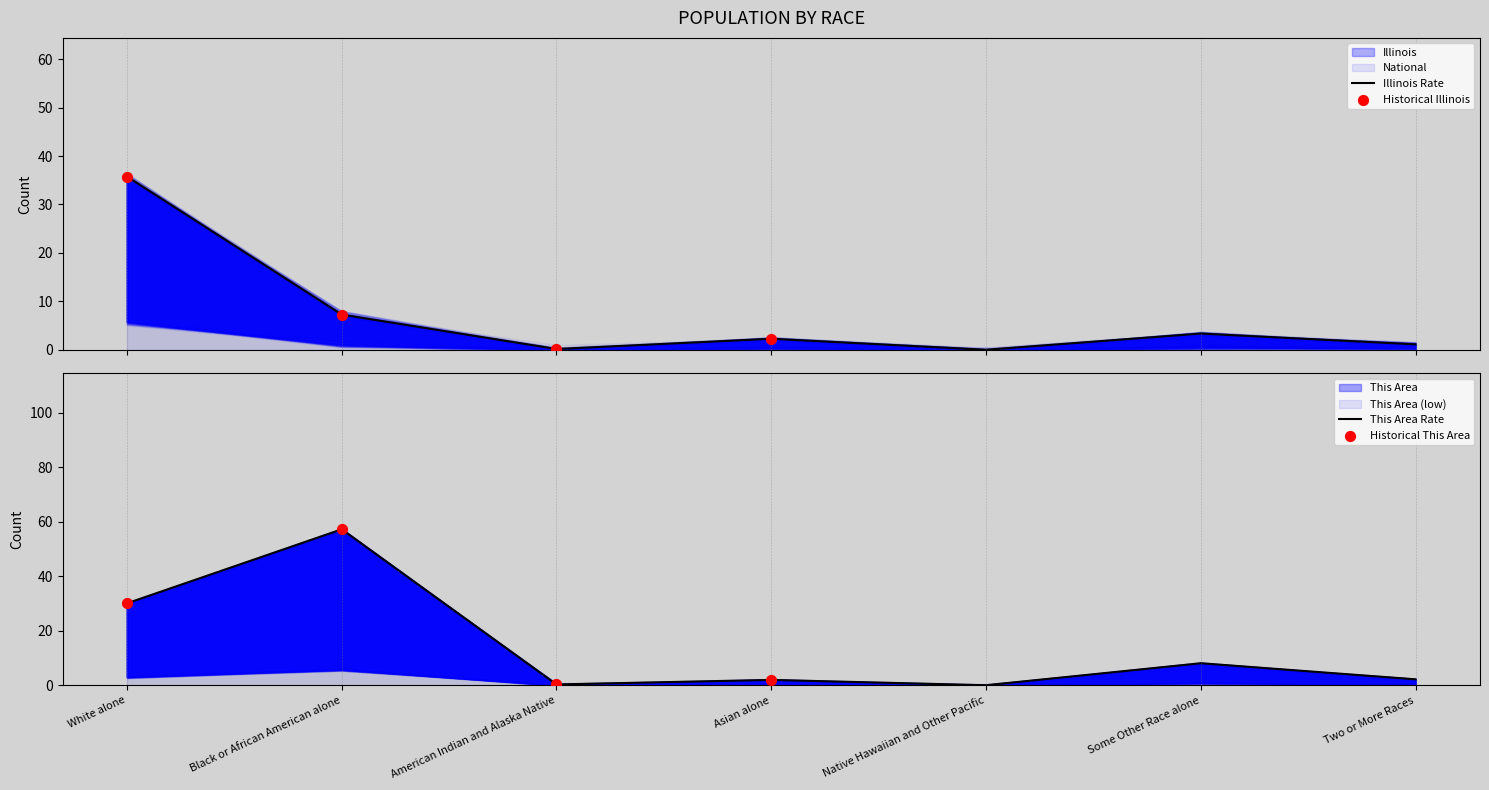

Is the value of This Area at Some Other Race alone greater than the value of Illinois at Asian alone?

Yes